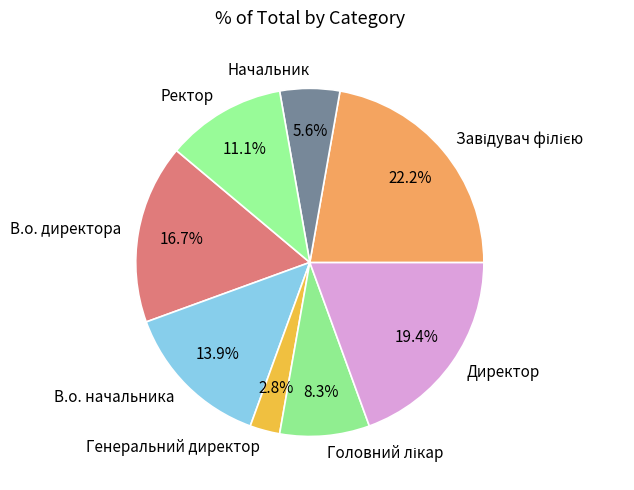

How many slices are in this pie chart?

8